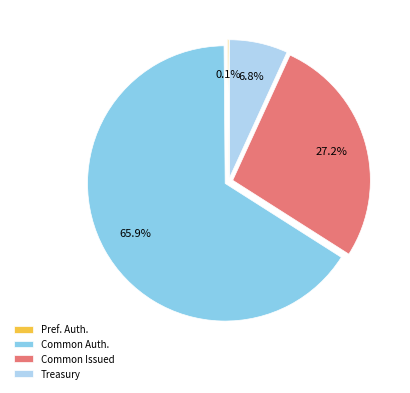

Do Common Issued and Treasury together represent more than half of the pie?

No